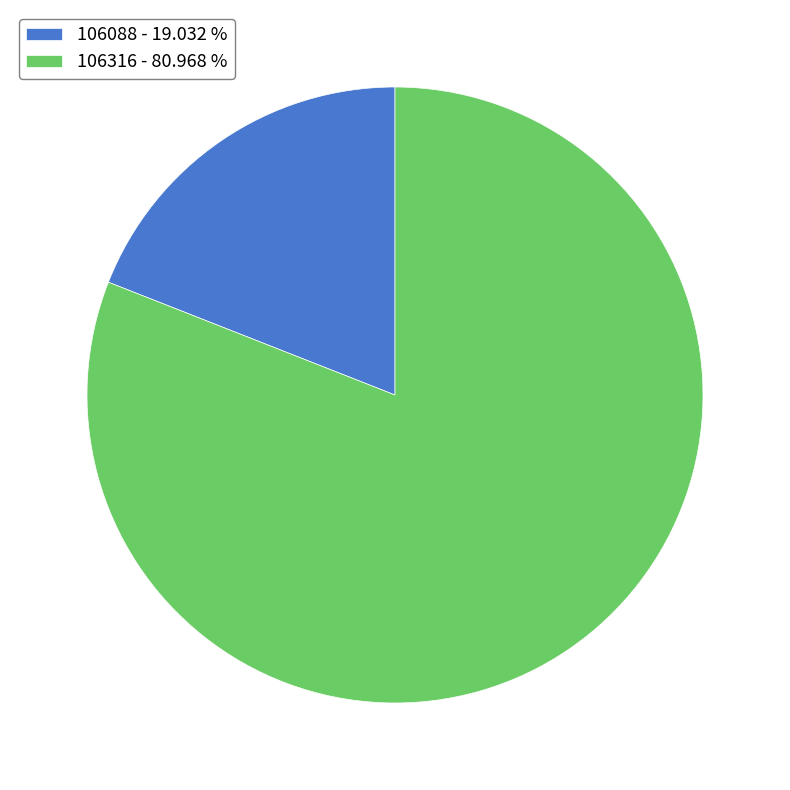

Rank the categories by value from highest to lowest.

106316, 106088